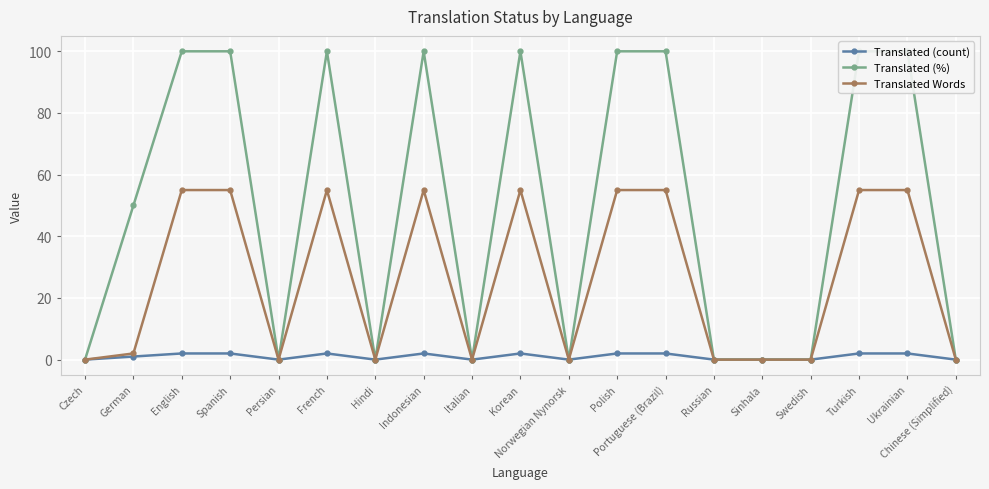

How many data points does each series have?

19